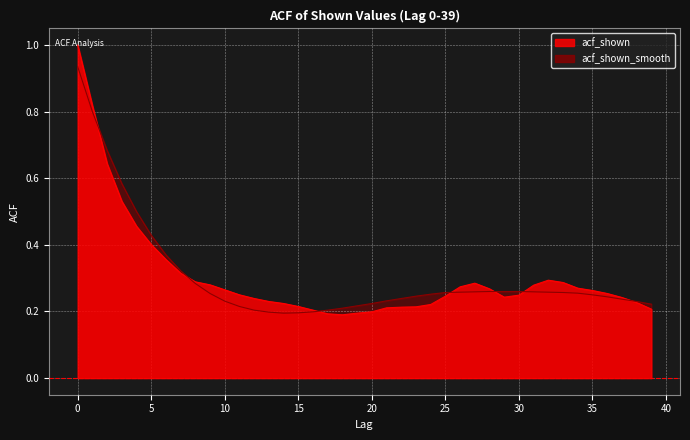

Between 24 and 29, which is larger?

29